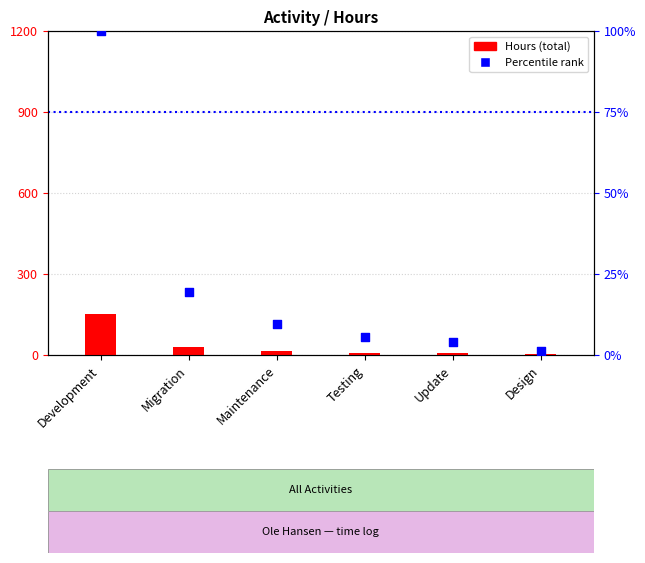

Which series has the largest total across all categories?

Hours (total)